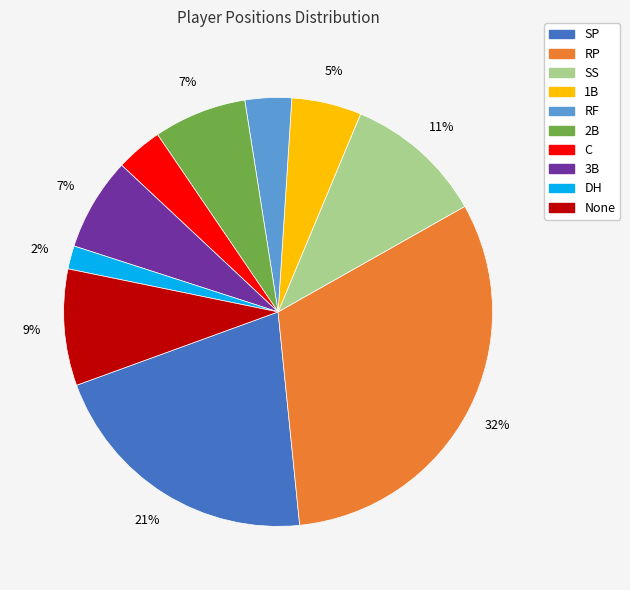

What is the largest slice in the pie chart?

RP